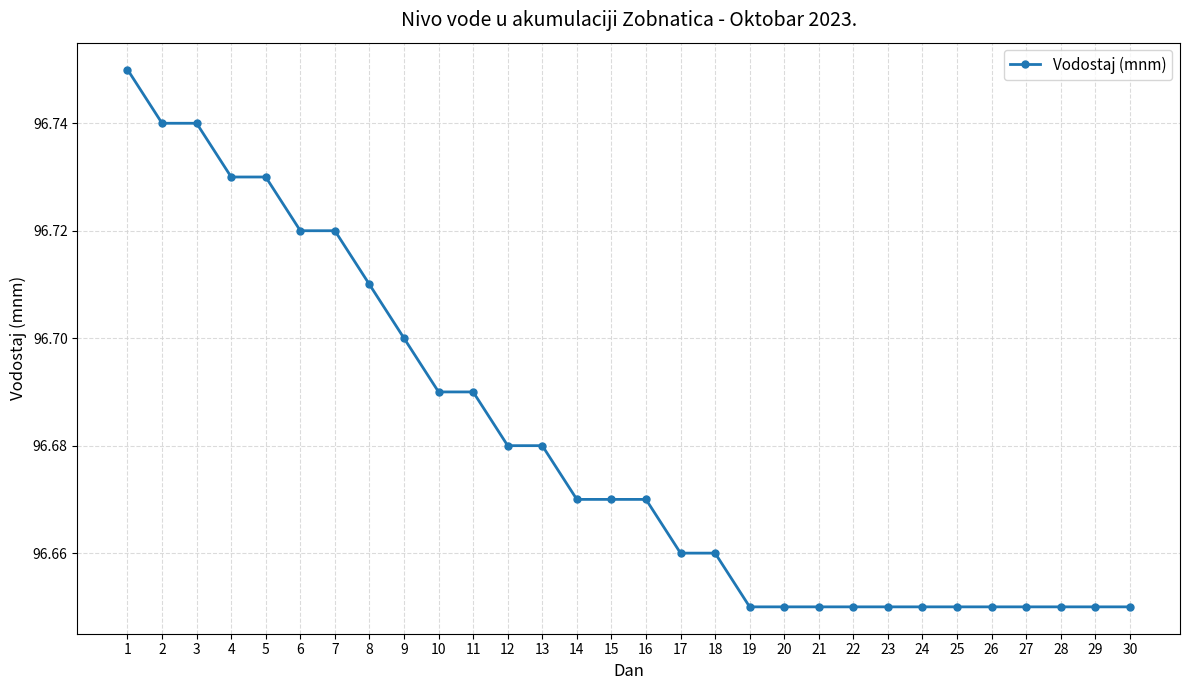

Is it true that the value at 7 is 36.5?

False